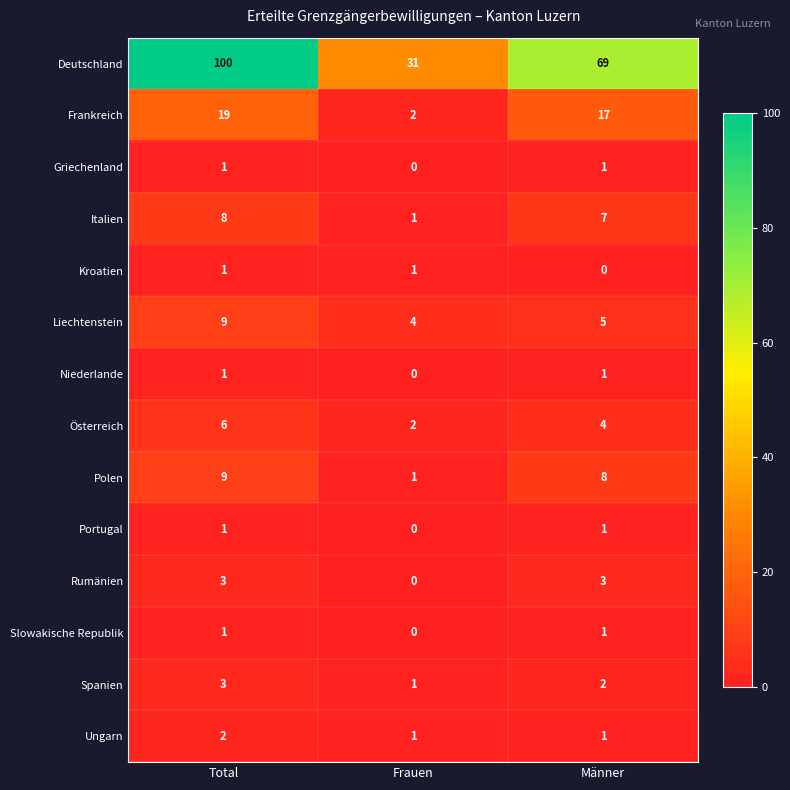

True or false: Spanien has a value of 1 at Frauen.

True